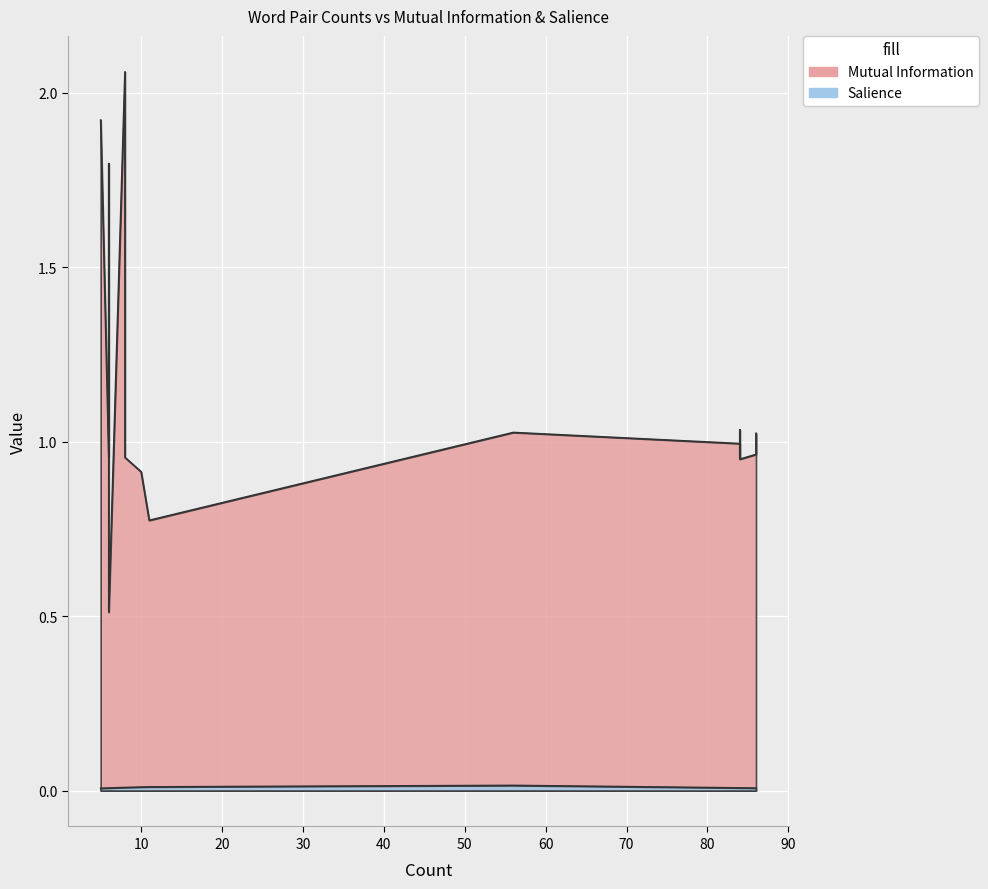

True or false: Salience has more than 2 points higher than both neighbors.

False